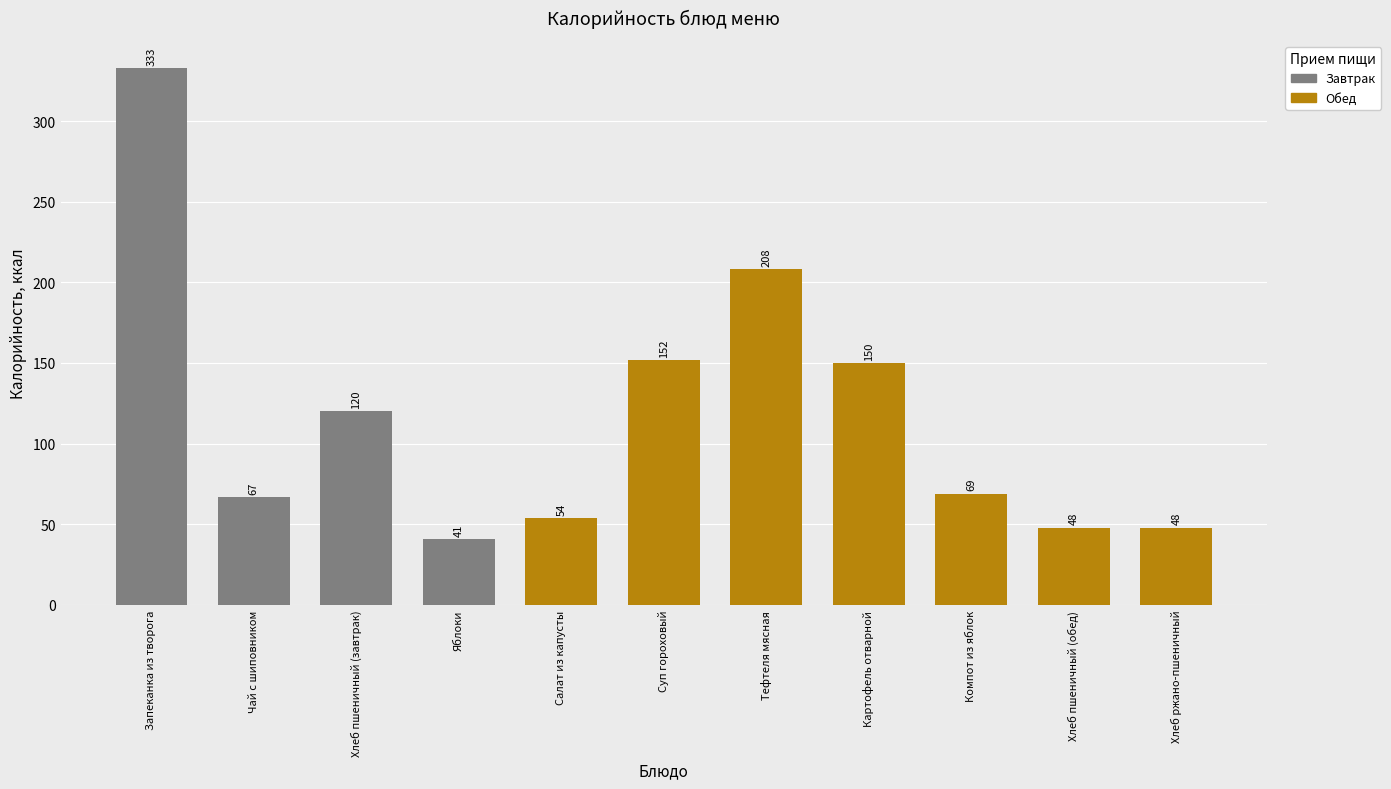

How many series are shown in this chart?

1